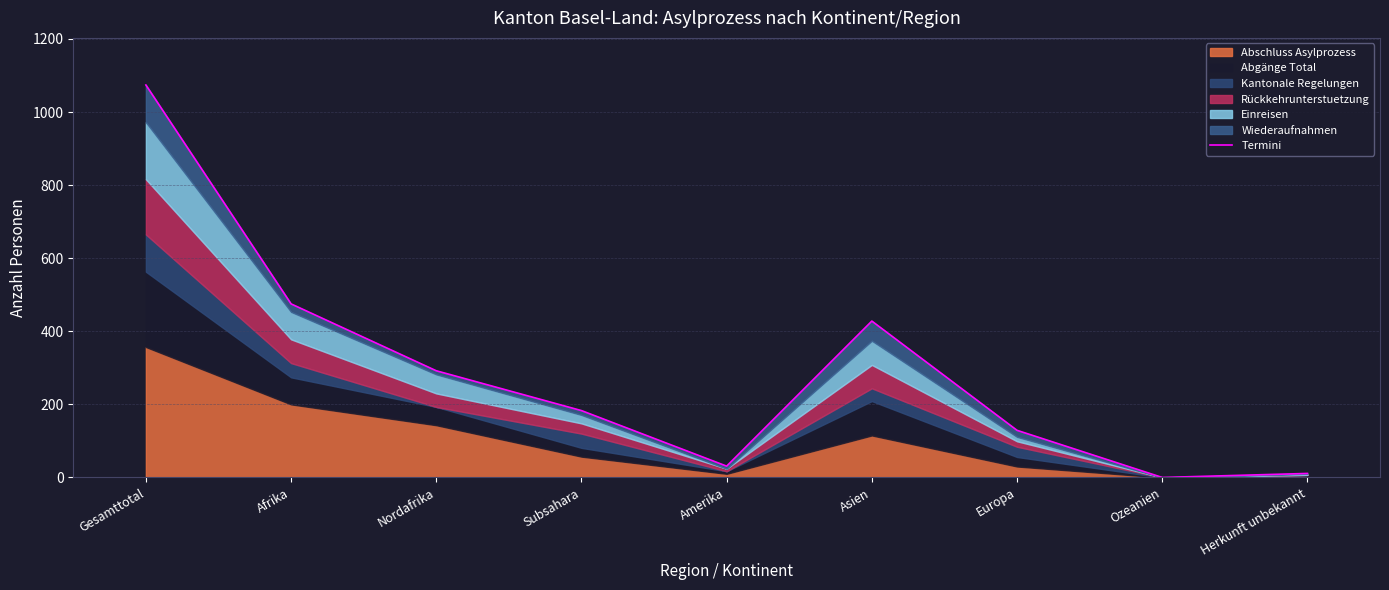

What is the average value?

291